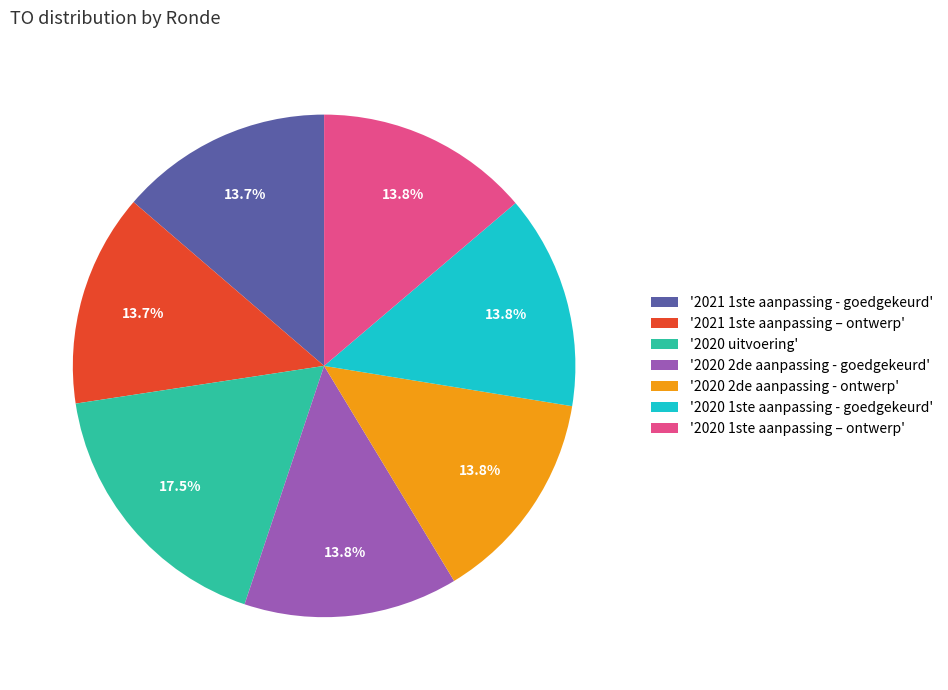

How many segments does this pie chart have?

7